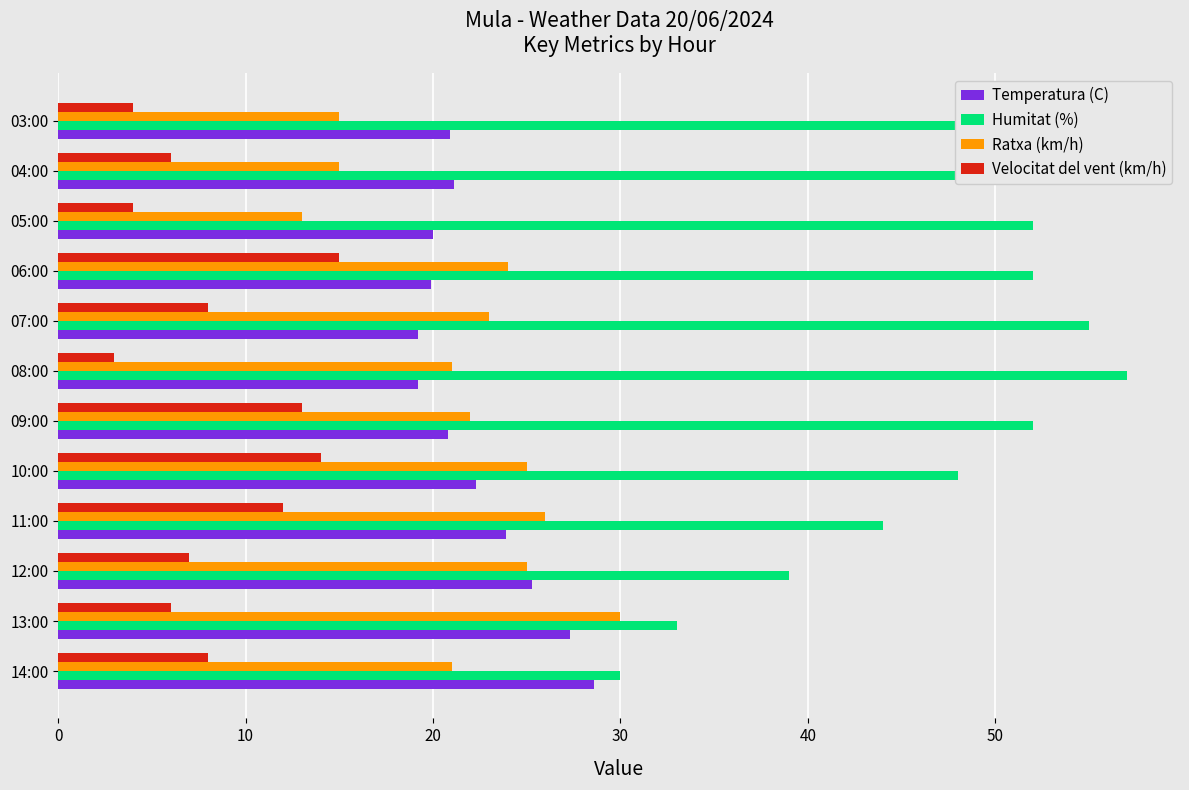

What is the smallest value displayed?

3.0